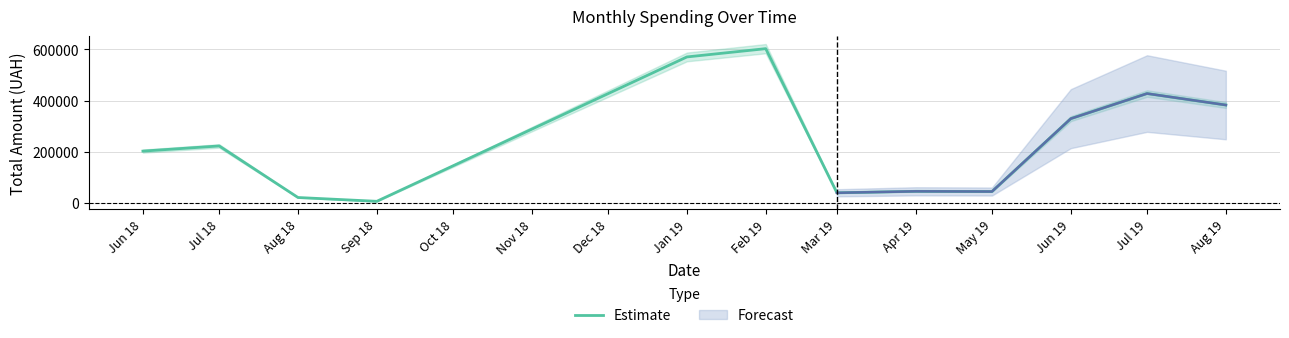

The value of Estimate at Apr 19 is 45538.9. True or false?

True